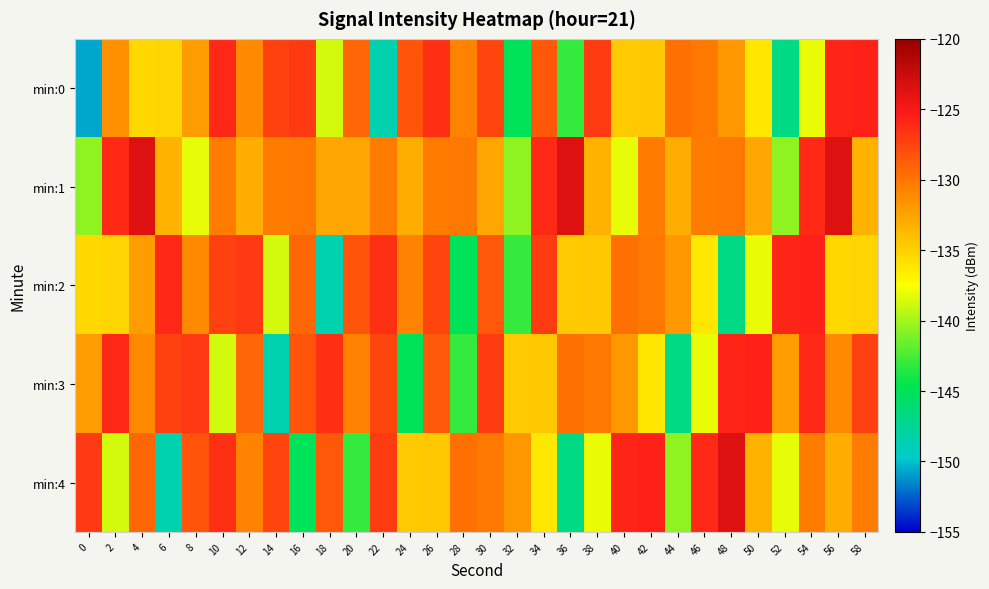

Reading left to right, what are all the values shown in this chart?

min:0: 0=-150.6	2=-131.5	4=-135.4	6=-135.2	8=-132.1	10=-126.0	12=-131.1	14=-127.3	16=-126.9	18=-138.7	20=-129.3	22=-148.5	24=-128.3	26=-126.4	28=-130.7	30=-127.6	32=-145.0	34=-128.5	36=-143.1	38=-127.0	40=-134.7	42=-134.5	44=-129.8	46=-130.2	48=-131.9	50=-136.2	52=-146.9	54=-138.1	56=-125.9	58=-125.6
min:1: 0=-140.5	2=-126.1	4=-123.6	6=-133.4	8=-138.2	10=-130.3	12=-133.0	14=-130.3	16=-130.2	18=-132.7	20=-132.7	22=-130.3	24=-133.0	26=-130.3	28=-130.2	30=-132.7	32=-140.5	34=-126.1	36=-123.6	38=-133.4	40=-138.2	42=-130.3	44=-133.0	46=-130.3	48=-130.2	50=-132.7	52=-140.5	54=-126.1	56=-123.6	58=-133.4
min:2: 0=-135.4	2=-135.2	4=-132.1	6=-126.0	8=-131.1	10=-127.3	12=-126.9	14=-138.7	16=-129.3	18=-148.5	20=-128.3	22=-126.4	24=-130.7	26=-127.6	28=-145.0	30=-128.5	32=-143.1	34=-127.0	36=-134.7	38=-134.5	40=-129.8	42=-130.2	44=-131.9	46=-136.2	48=-146.9	50=-138.1	52=-125.9	54=-125.6	56=-135.4	58=-135.2
min:3: 0=-132.1	2=-126.0	4=-131.1	6=-127.3	8=-126.9	10=-138.7	12=-129.3	14=-148.5	16=-128.3	18=-126.4	20=-130.7	22=-127.6	24=-145.0	26=-128.5	28=-143.1	30=-127.0	32=-134.7	34=-134.5	36=-129.8	38=-130.2	40=-131.9	42=-136.2	44=-146.9	46=-138.1	48=-125.9	50=-125.6	52=-132.1	54=-126.0	56=-131.1	58=-127.3
min:4: 0=-126.9	2=-138.7	4=-129.3	6=-148.5	8=-128.3	10=-126.4	12=-130.7	14=-127.6	16=-145.0	18=-128.5	20=-143.1	22=-127.0	24=-134.7	26=-134.5	28=-129.8	30=-130.2	32=-131.9	34=-136.2	36=-146.9	38=-138.1	40=-125.9	42=-125.6	44=-140.5	46=-126.1	48=-123.6	50=-133.4	52=-138.2	54=-130.3	56=-133.0	58=-130.3